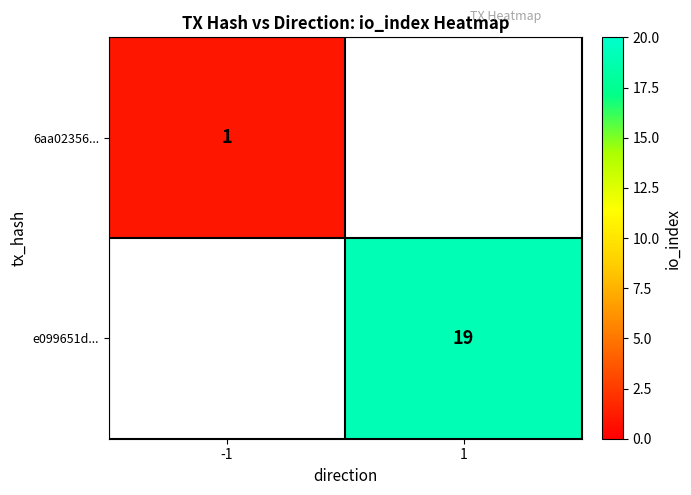

The value of 6aa02356... at -1 is 1. True or false?

True